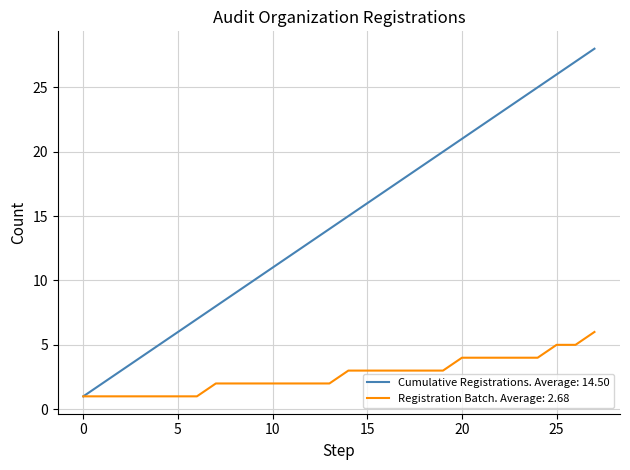

Which series has the largest range (max minus min)?

Cumulative Registrations. Average: 14.50